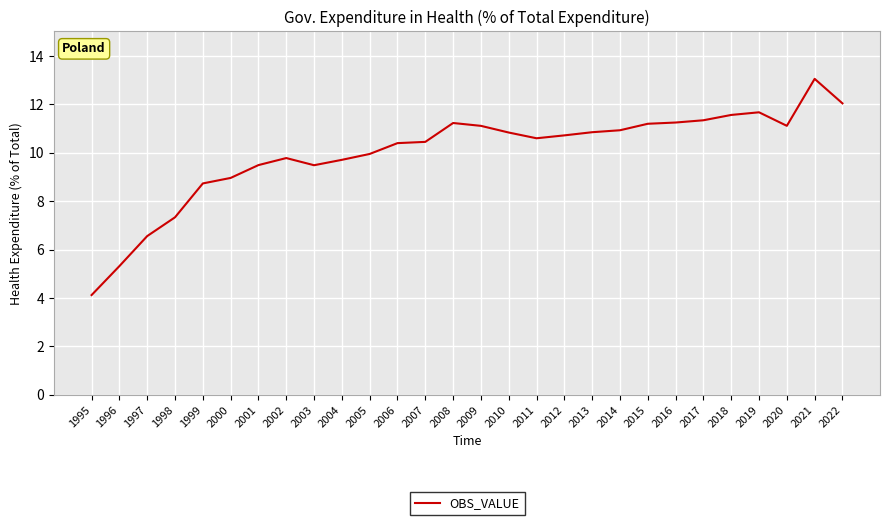

True or false: the data shows 13.1 at 2021.

True